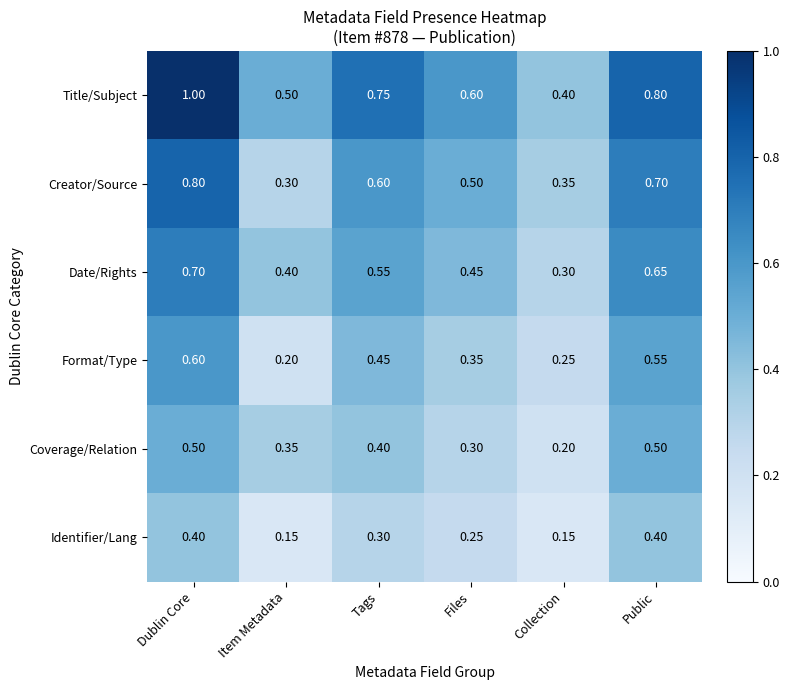

Rank the series by their maximum value, from lowest to highest.

Identifier/Lang, Coverage/Relation, Format/Type, Date/Rights, Creator/Source, Title/Subject